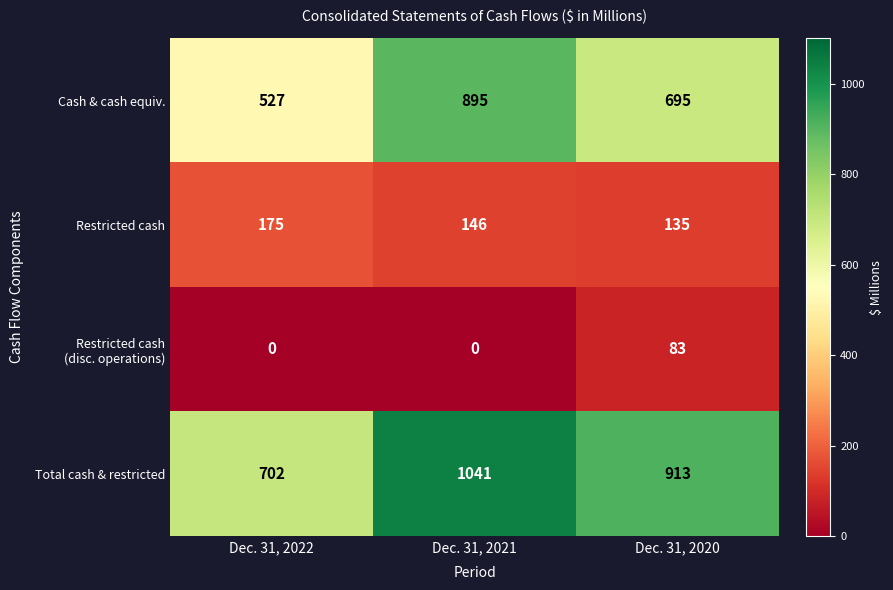

What is the average value of the Restricted cash series?

152